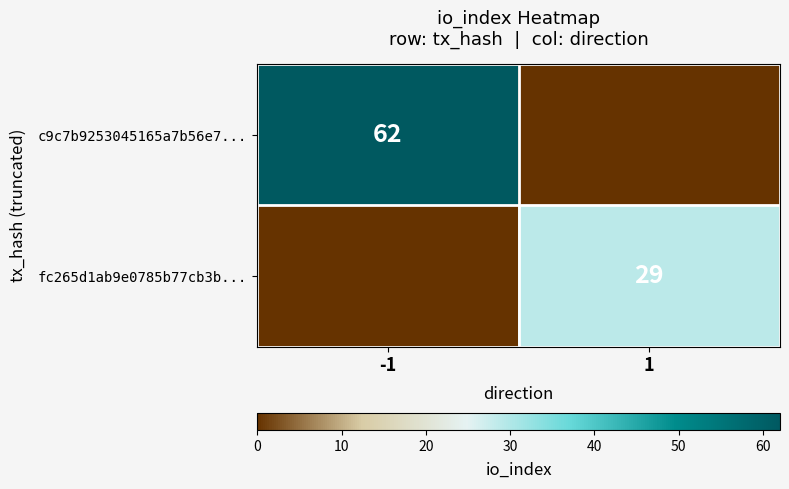

Is it true that fc265d1ab9e0785b77cb3b... equals 29 at 1?

True